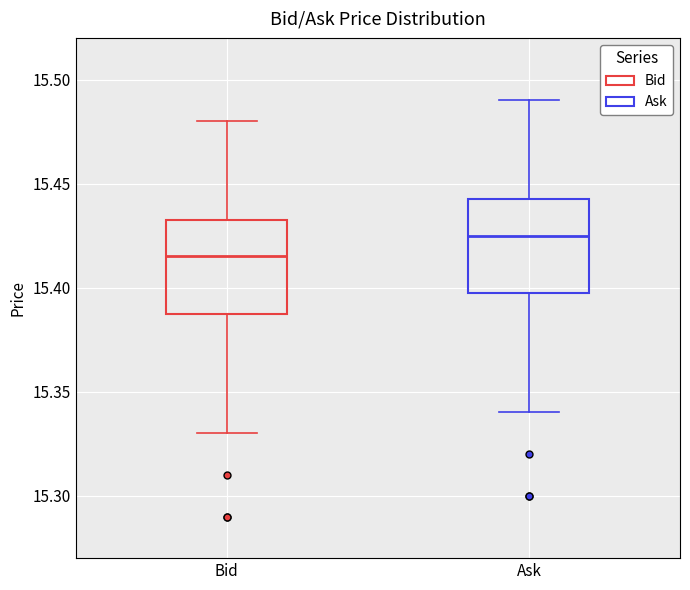

Reading left to right, read every box against the y-axis: the position of its median line, the range the box covers, and the ends of its whiskers. The values are not printed on the chart, so give them approximately, as read against the axis.

Bid: median 15.415, box 15.390 to 15.435, whiskers 15.330 to 15.480
Ask: median 15.425, box 15.400 to 15.445, whiskers 15.340 to 15.490